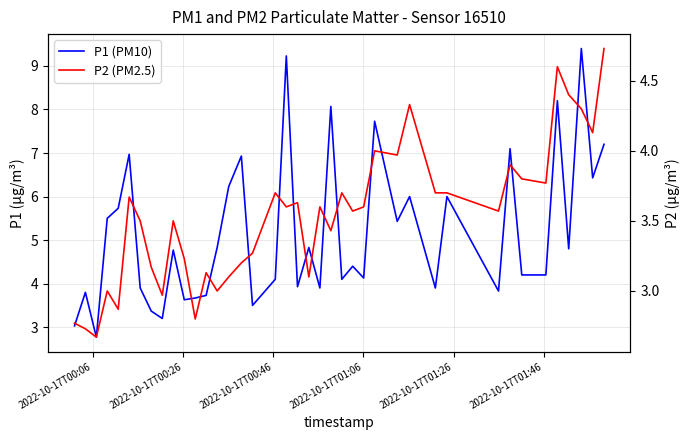

How many data points does each series have?

40